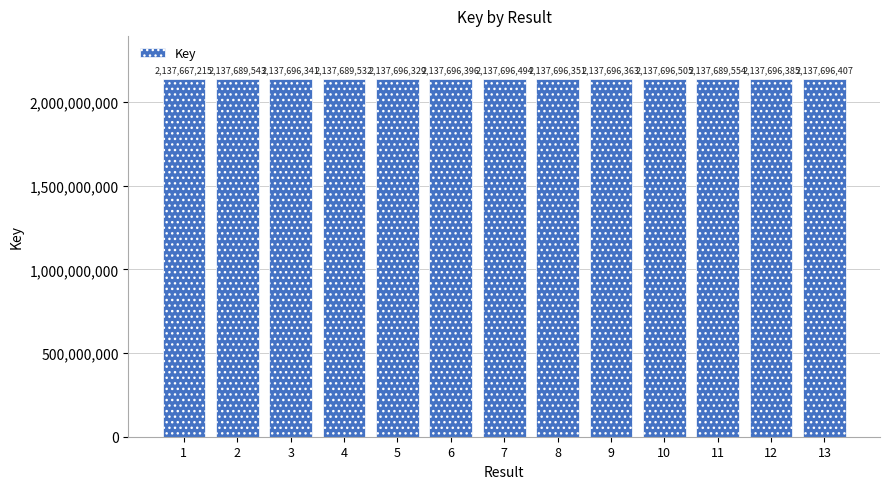

List the labels in order of value, largest first.

10, 7, 13, 6, 12, 9, 8, 3, 5, 11, 2, 4, 1